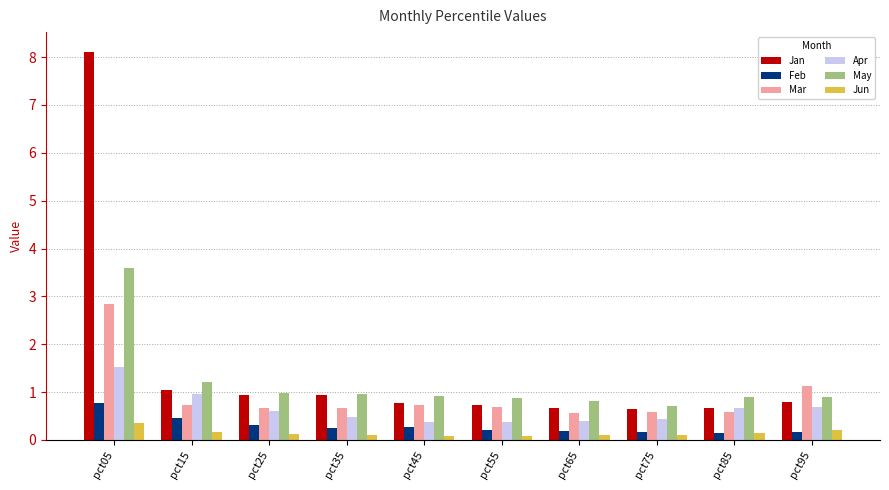

At which label is Mar closest to 1?

pct95